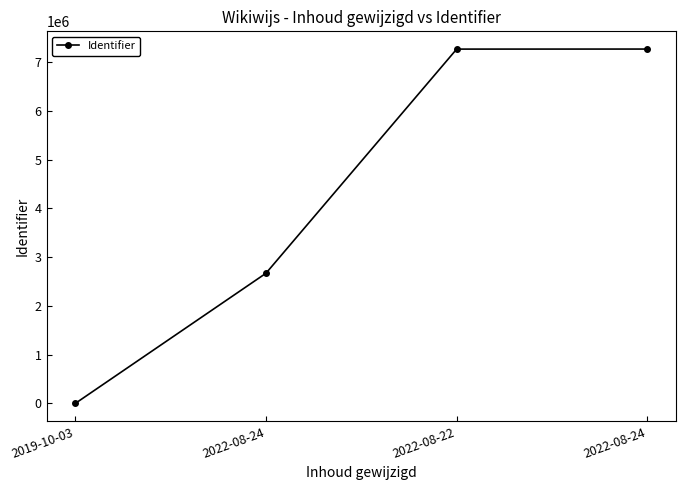

Reading right to left, extract all data points from this chart.

2022-08-24=7265169	2022-08-22=7264222	2022-08-24=2668844	2019-10-03=0